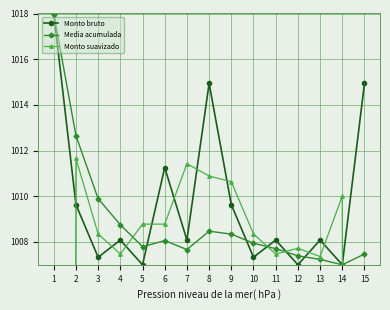

Read the Monto bruto value at 14.

1007.0